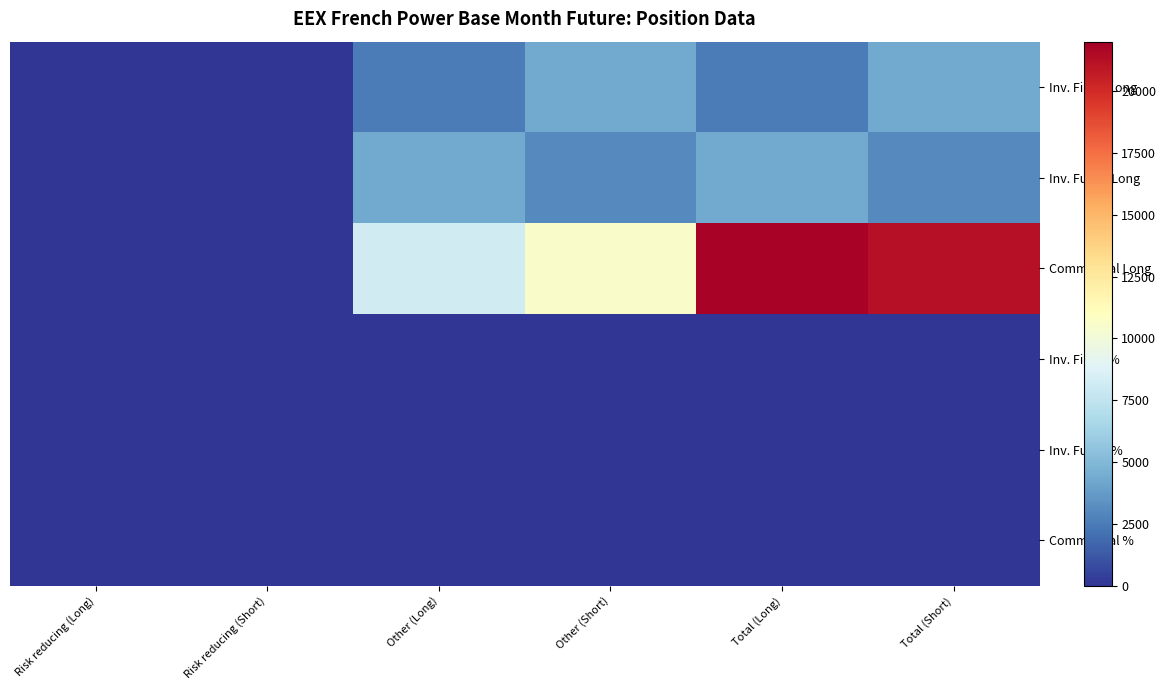

What is the spread (max minus min) of values at Other (Long)?

8233.1